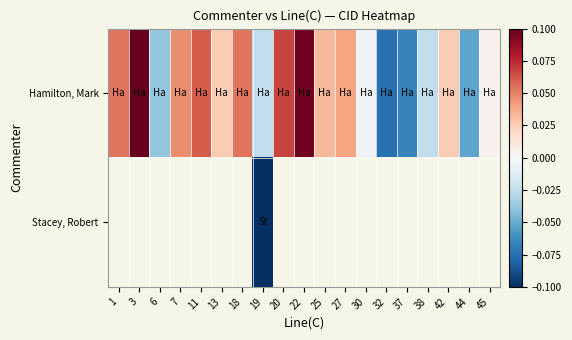

What is the smallest value displayed?

-0.1